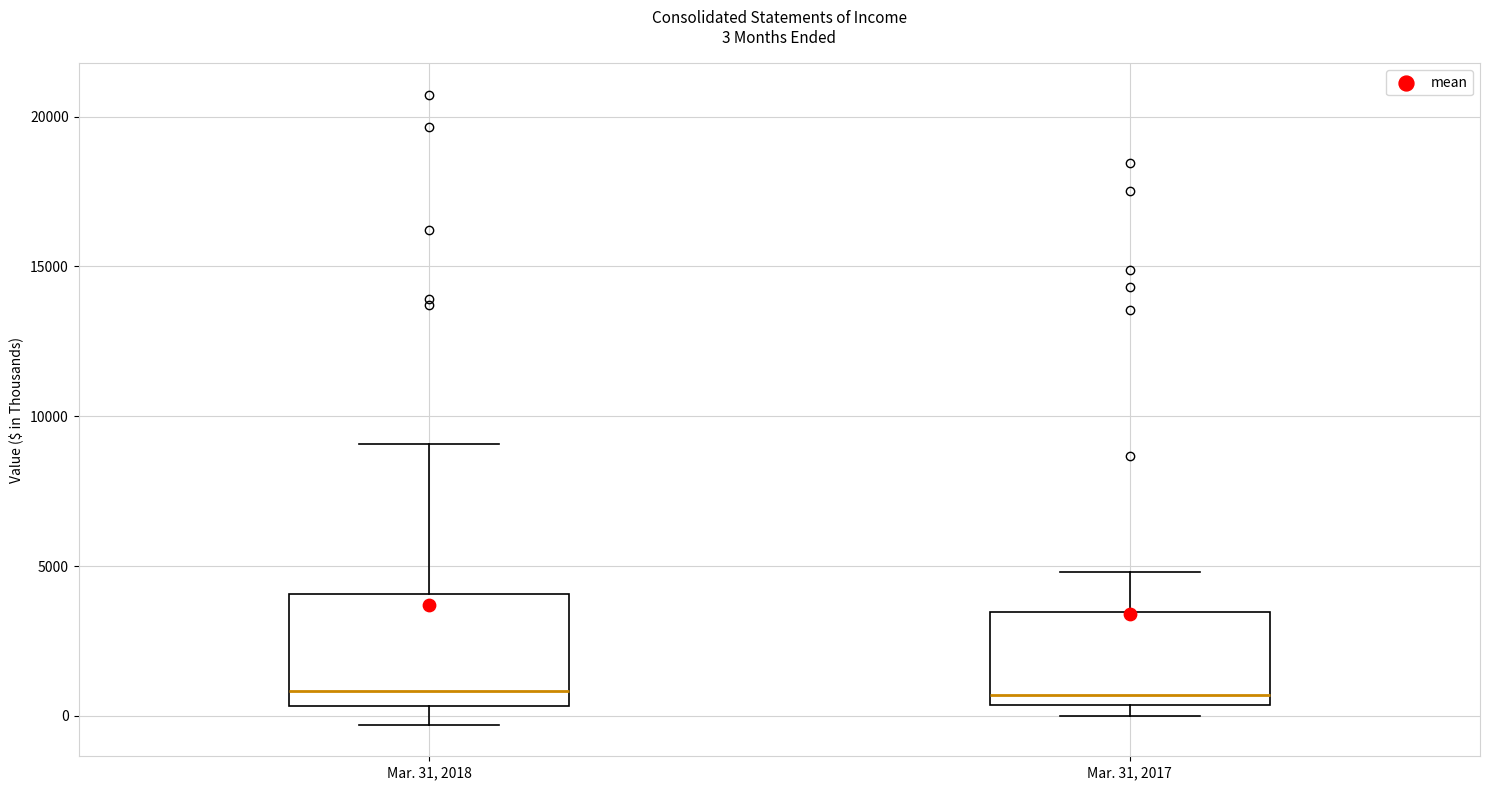

Which box is the tallest, from its lower edge to its upper edge?

Mar. 31, 2018